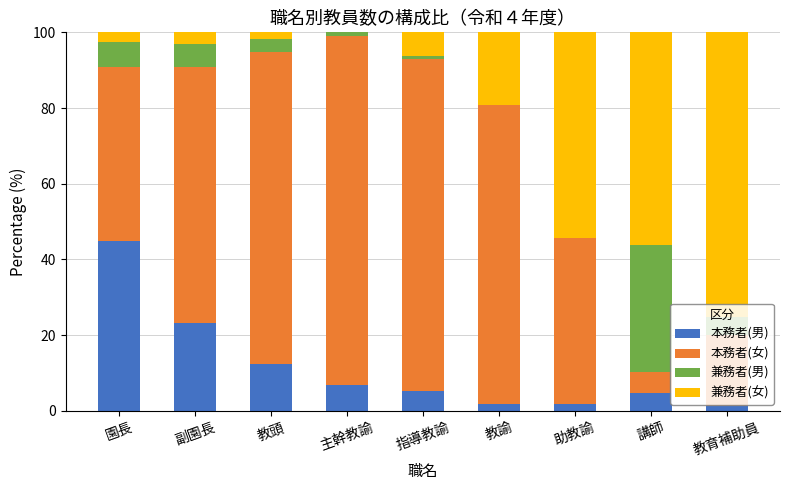

Which category has the highest value in the 本務者(男) series?

園長